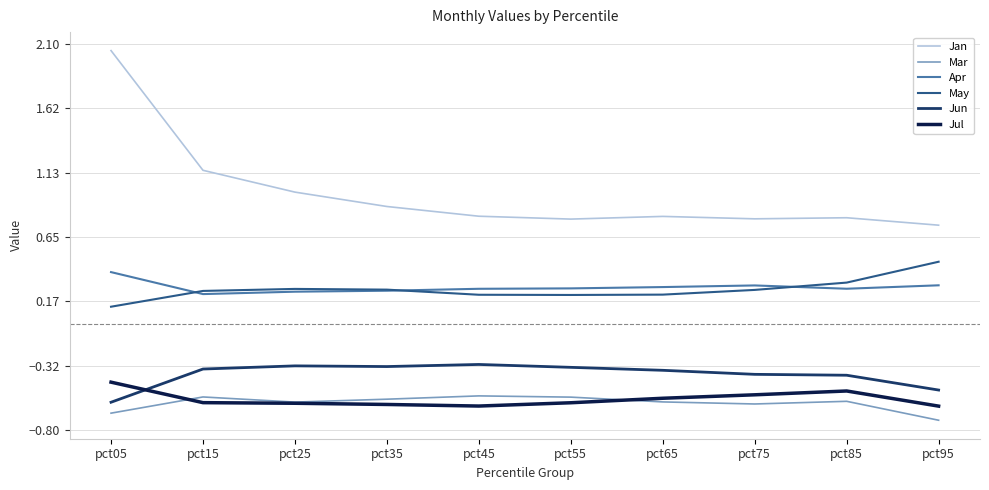

True or false: Jul and May cross at least once.

False